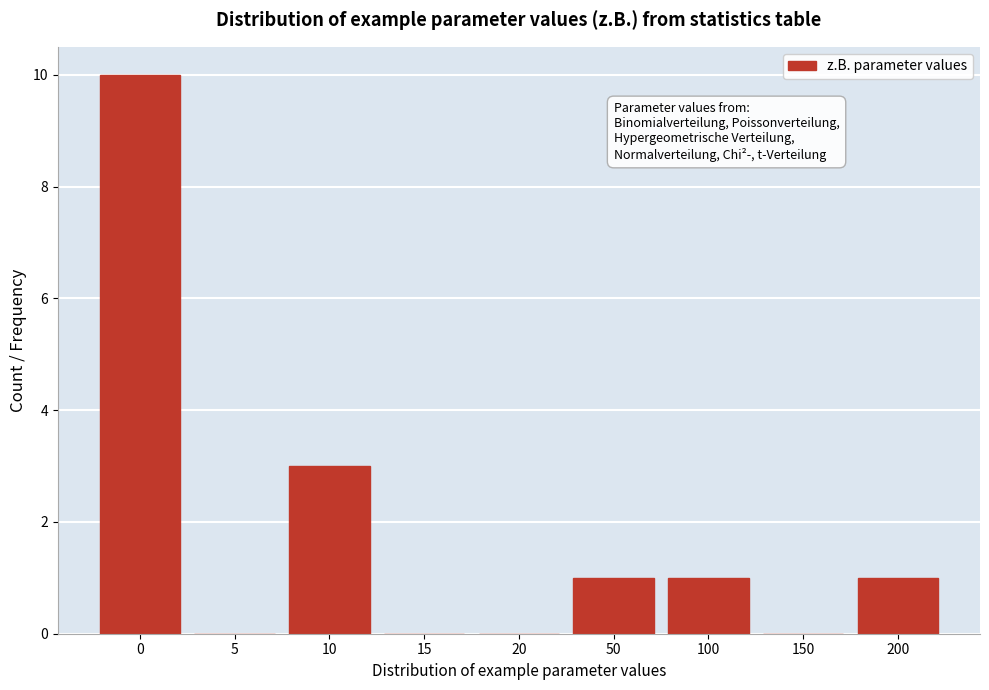

Reading left to right, list all the values displayed in this chart.

0=10	5=0	10=3	15=0	20=0	50=1	100=1	150=0	200=1